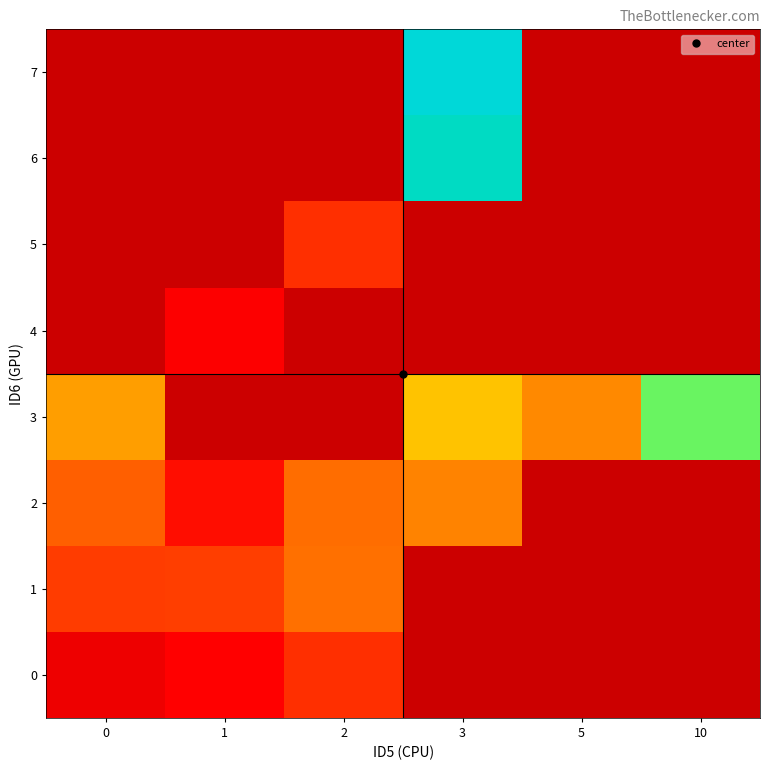

Count the number of categories in the chart.

6